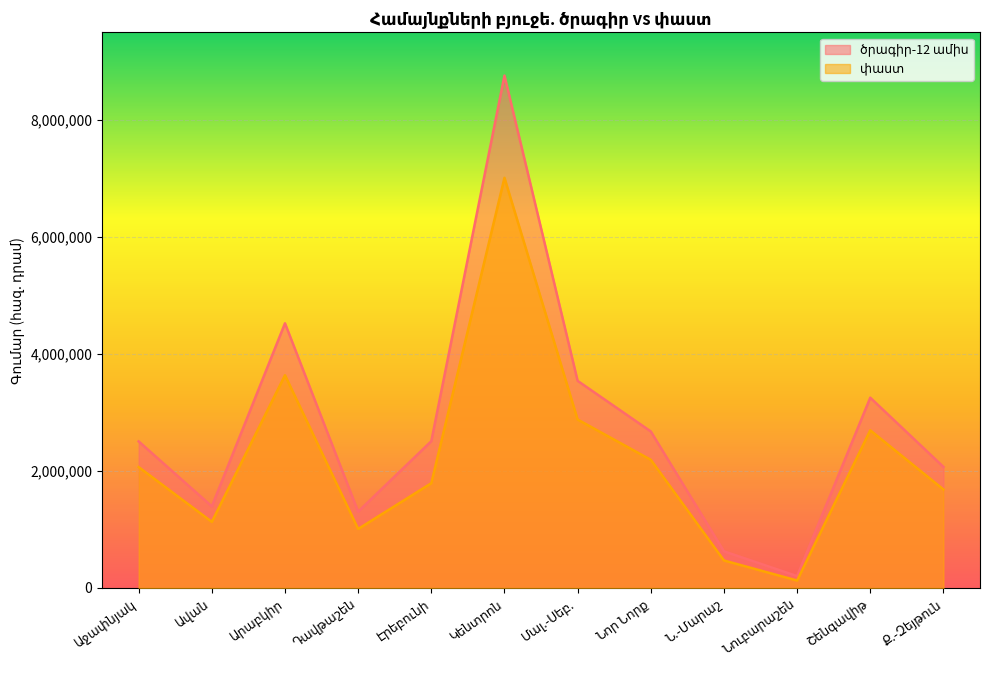

What is the label of the 12th point from the left?

Ք.-Զեյթուն